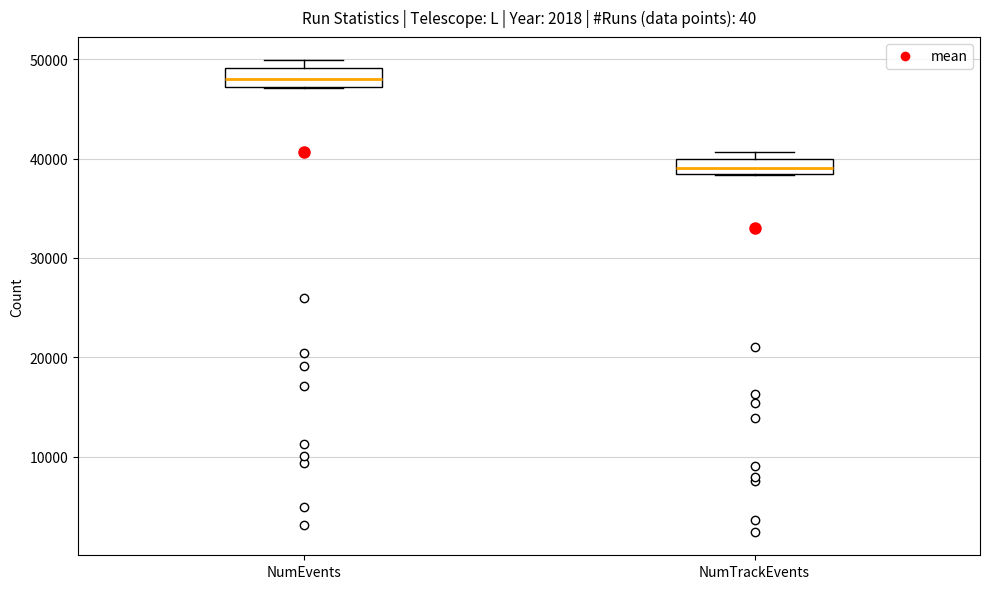

Where does the median line of the box for NumEvents sit on the y-axis? The values are not printed on the chart, so give them approximately, as read against the axis.

48000